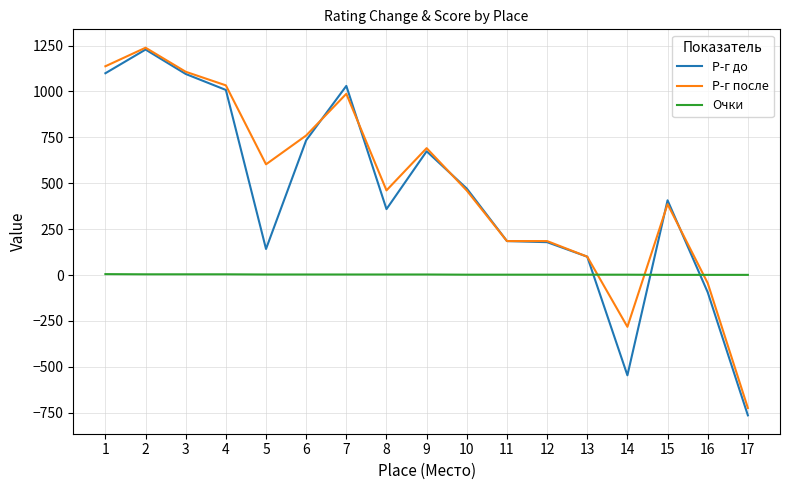

Between which two adjacent categories do Р-г после and Очки first intersect?

13 and 14